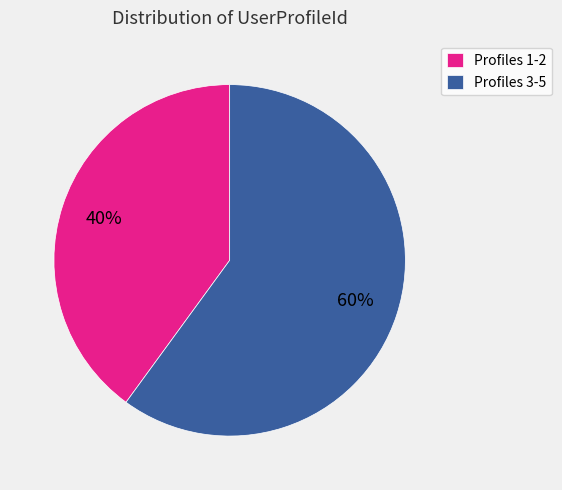

The Profiles 1-2 slice represents 40% of the pie. True or false?

True